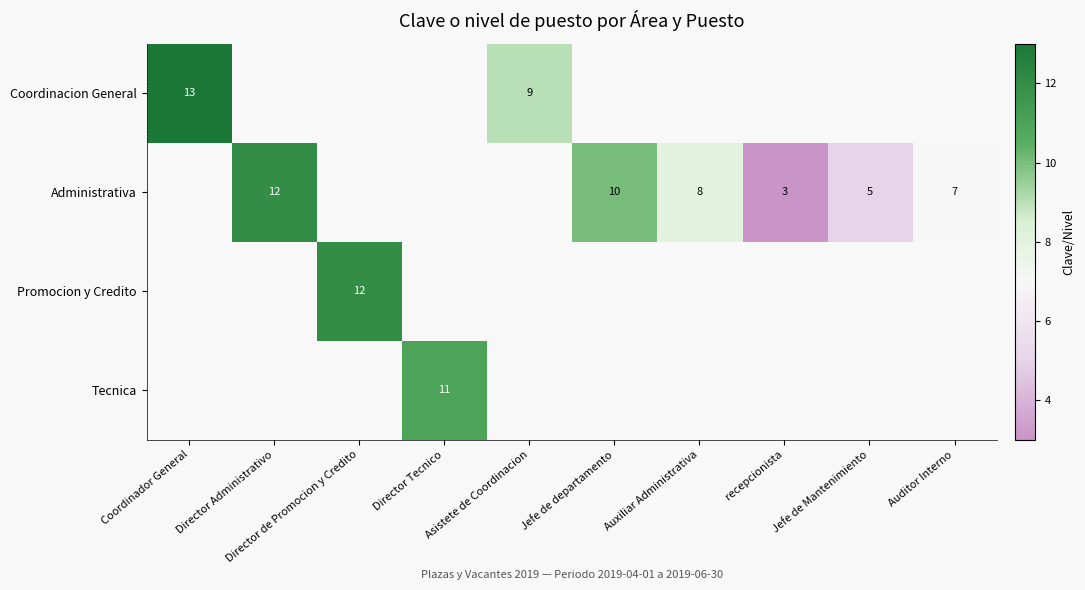

True or false: Administrativa has a value of 3 at recepcionista.

True